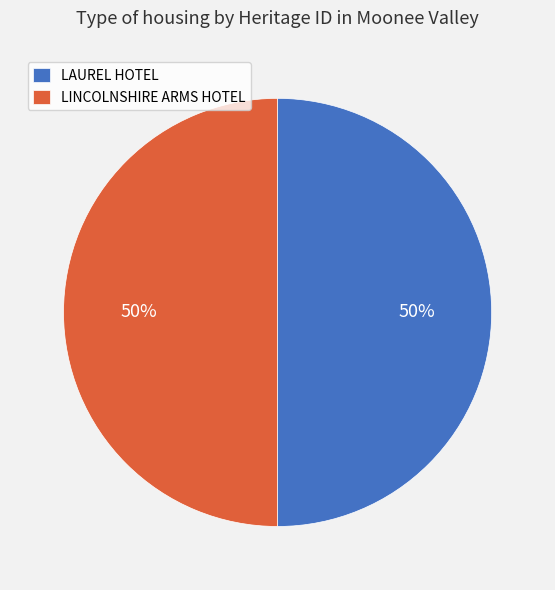

To the nearest percent, what portion does LAUREL HOTEL represent?

50%